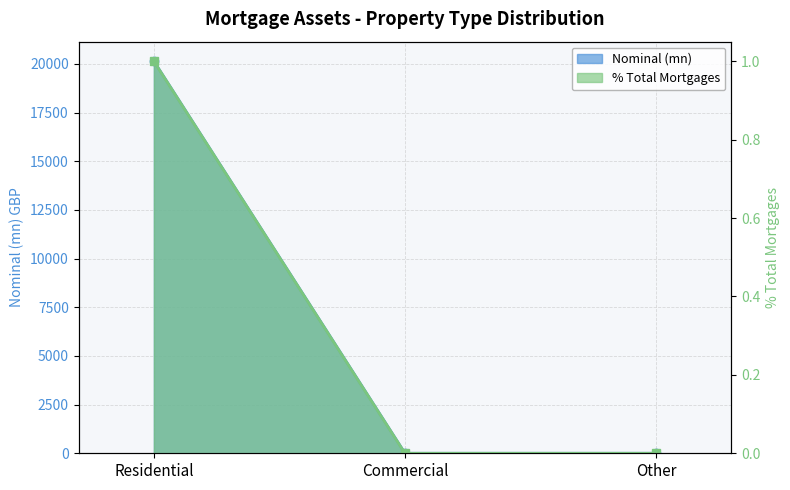

Which series has the largest total across all categories?

Nominal (mn)